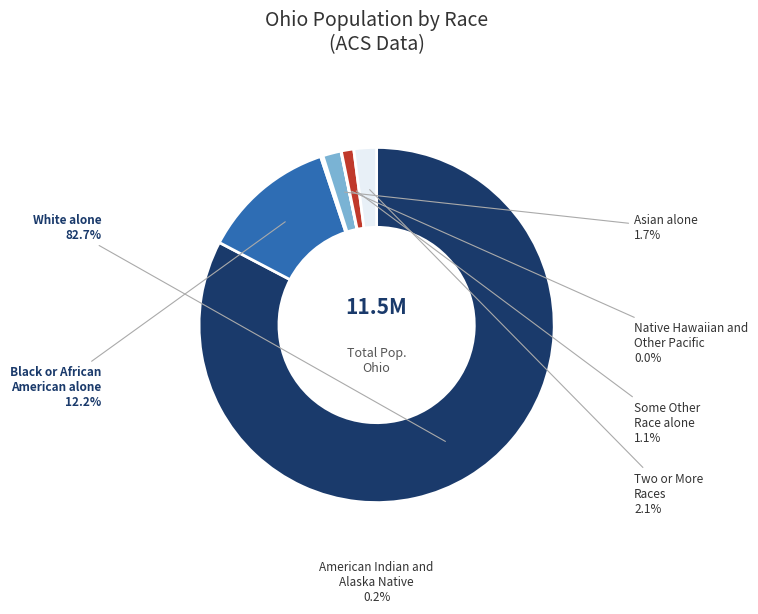

Does any single category account for the majority?

Yes